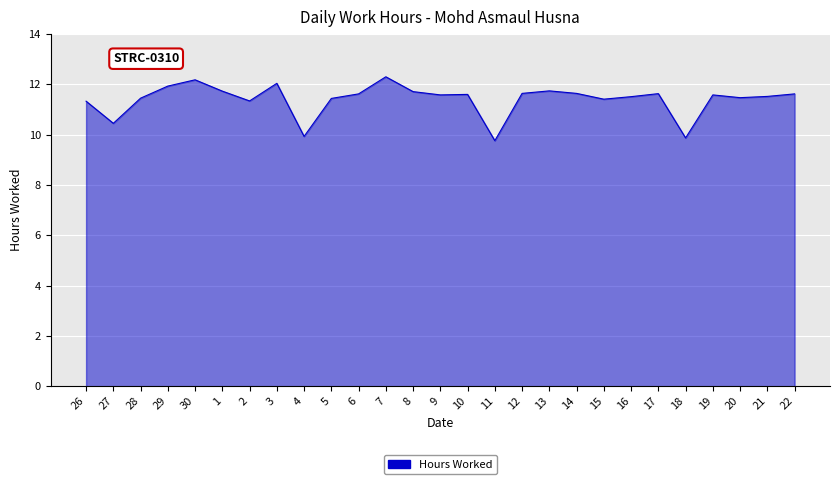

What is the difference between the maximum and minimum values?

2.5